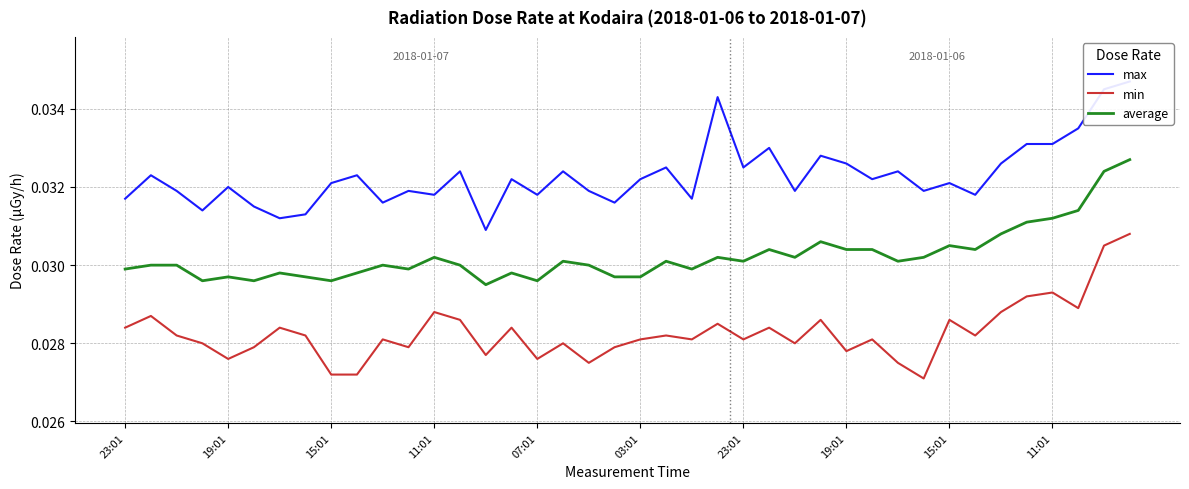

Rank the series by their maximum value, from lowest to highest.

min, average, max